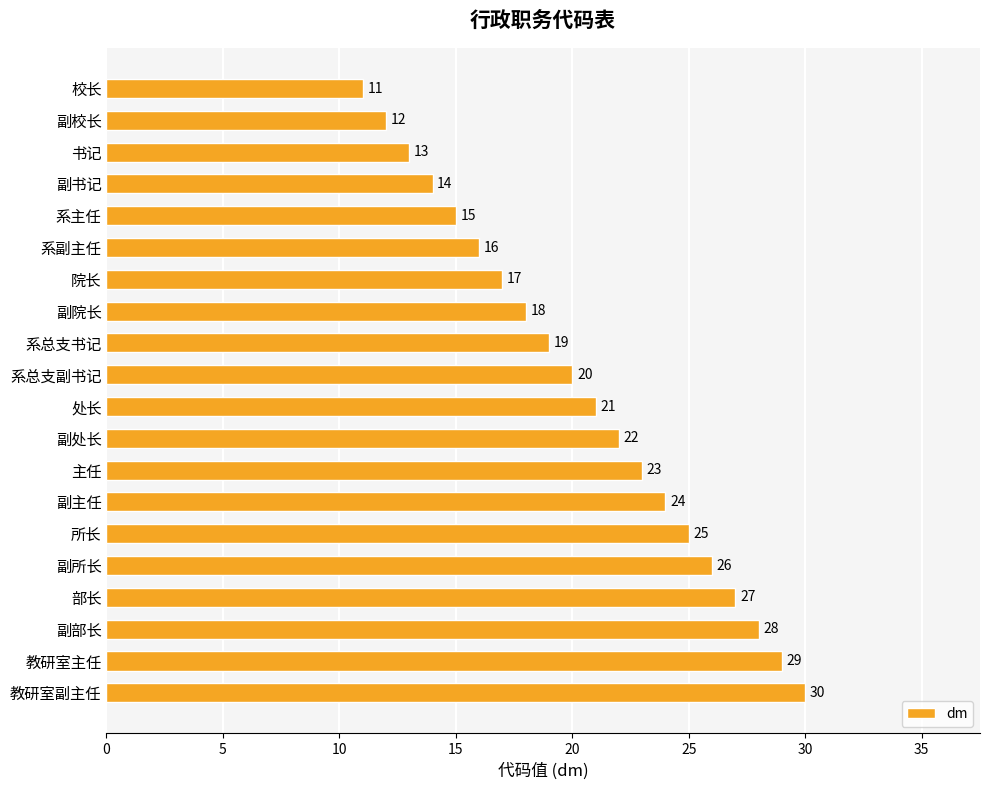

Reading top to bottom, what are all the values shown in this chart?

校长=11	副校长=12	书记=13	副书记=14	系主任=15	系副主任=16	院长=17	副院长=18	系总支书记=19	系总支副书记=20	处长=21	副处长=22	主任=23	副主任=24	所长=25	副所长=26	部长=27	副部长=28	教研室主任=29	教研室副主任=30